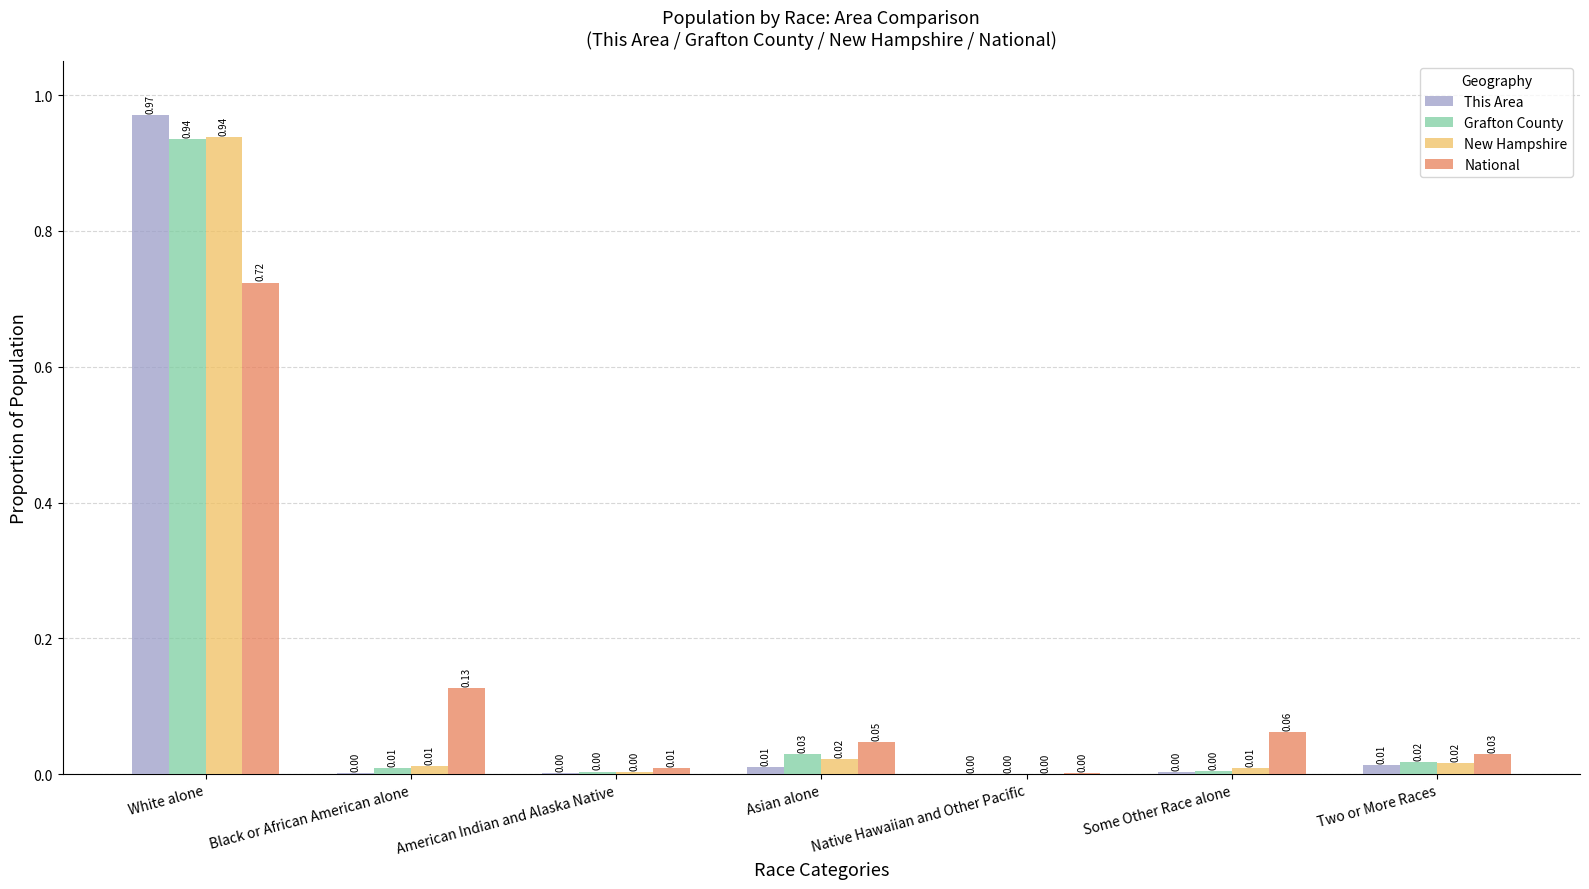

At which category is the sum across all series the highest?

White alone